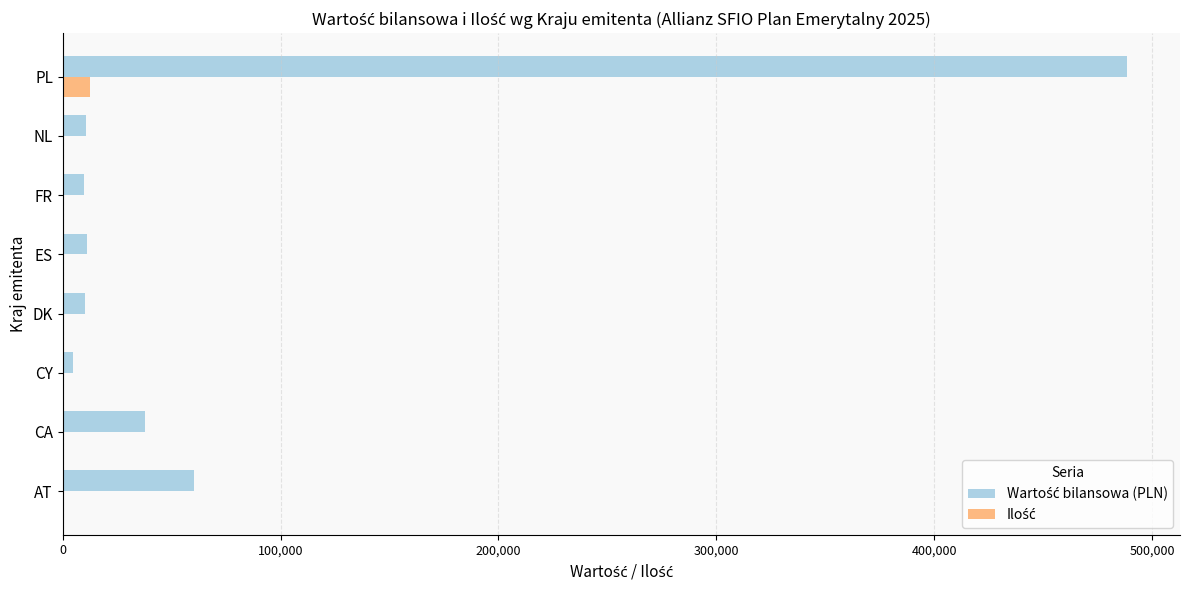

At which category is the sum across all series the highest?

PL